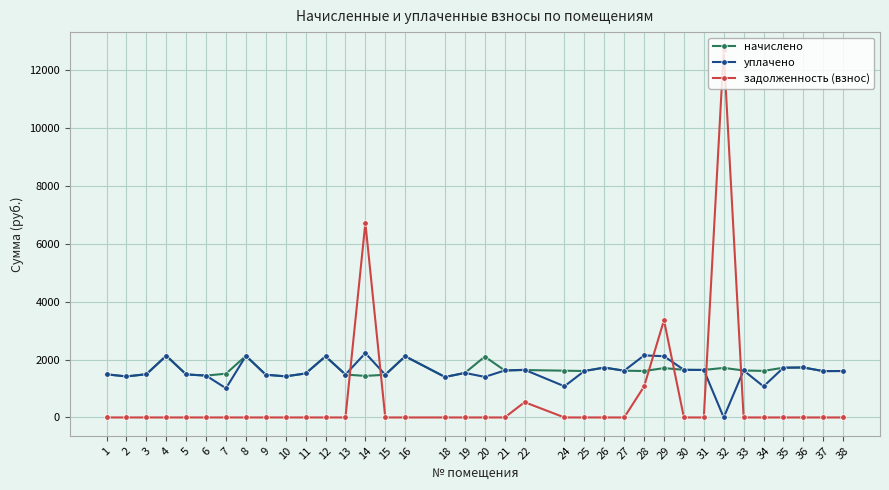

Rank the series at 14 from lowest to highest value.

начислено, уплачено, задолженность (взнос)